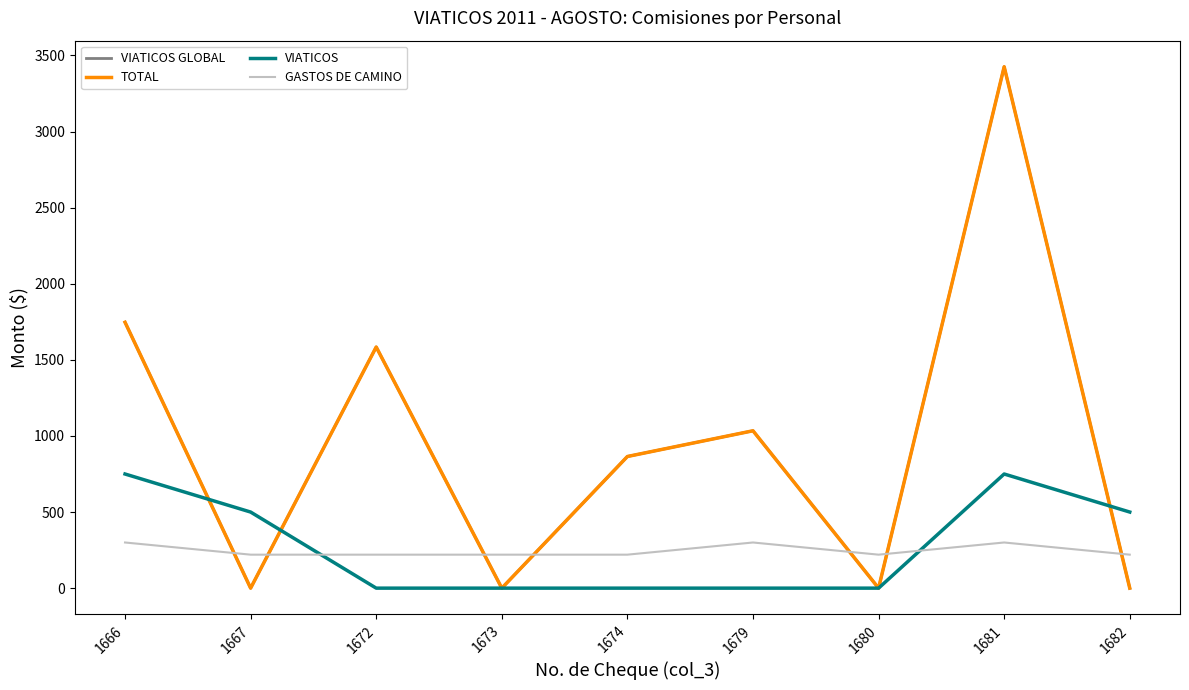

The TOTAL series shows 0.0 at 1682. True or false?

True